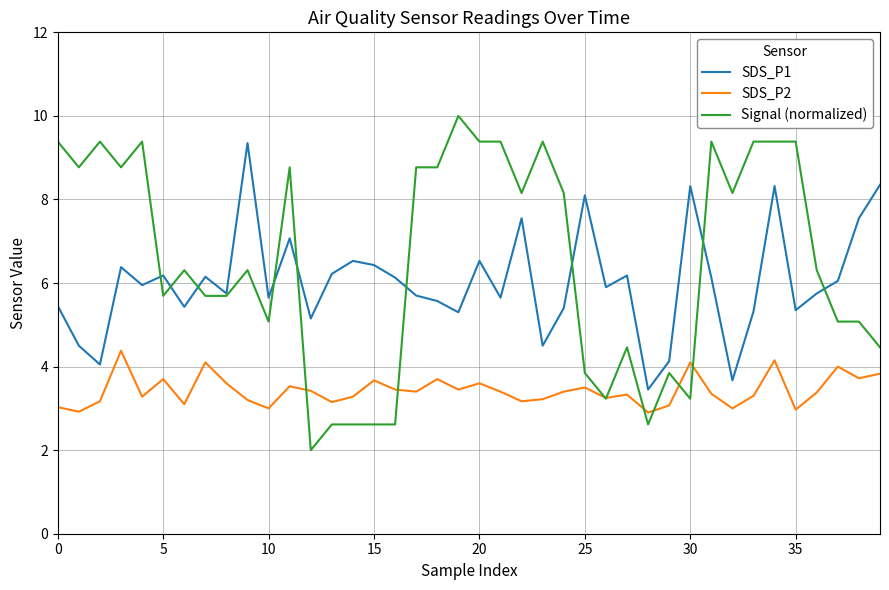

Which series has the largest total across all categories?

Signal (normalized)